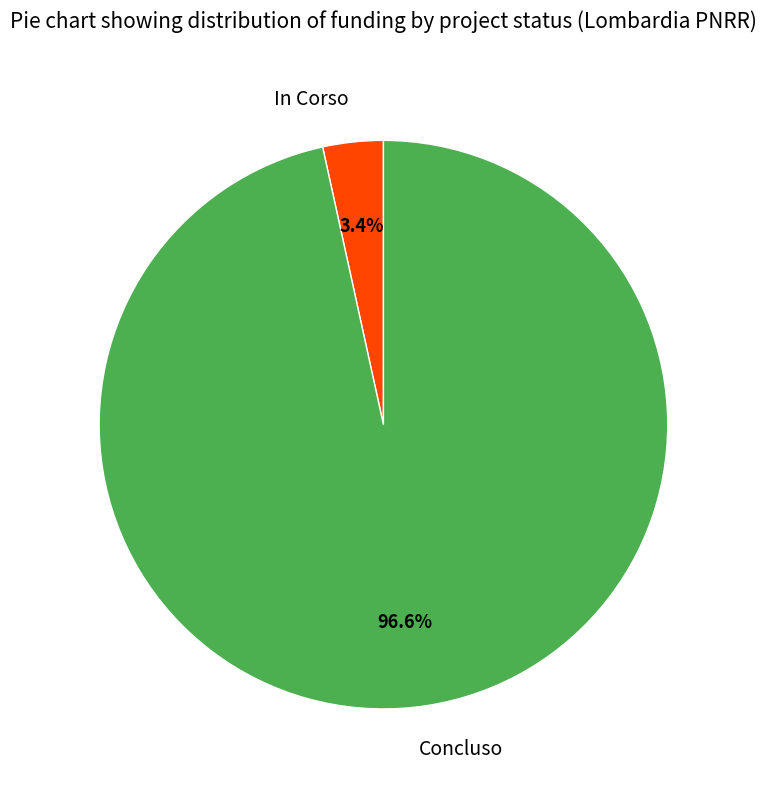

Is In Corso the majority of the pie?

No